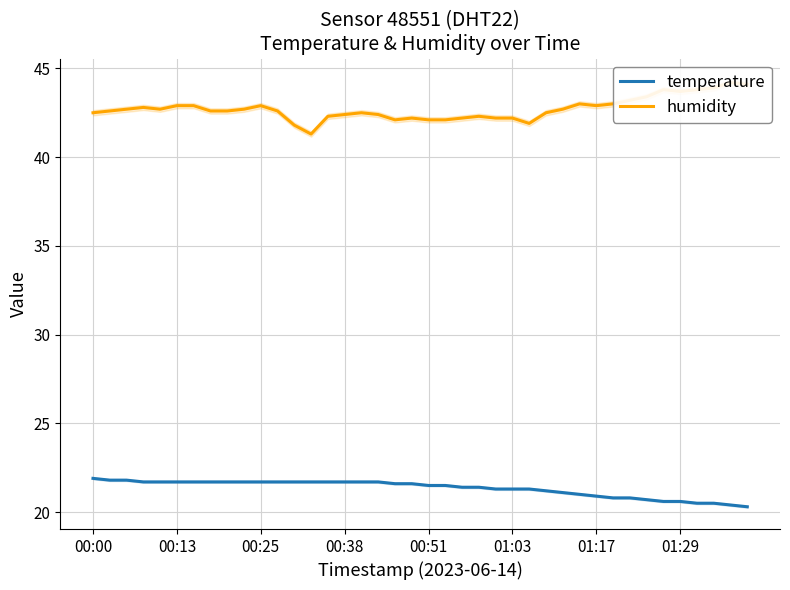

What is the difference between the humidity values at 37 and 39?

0.2